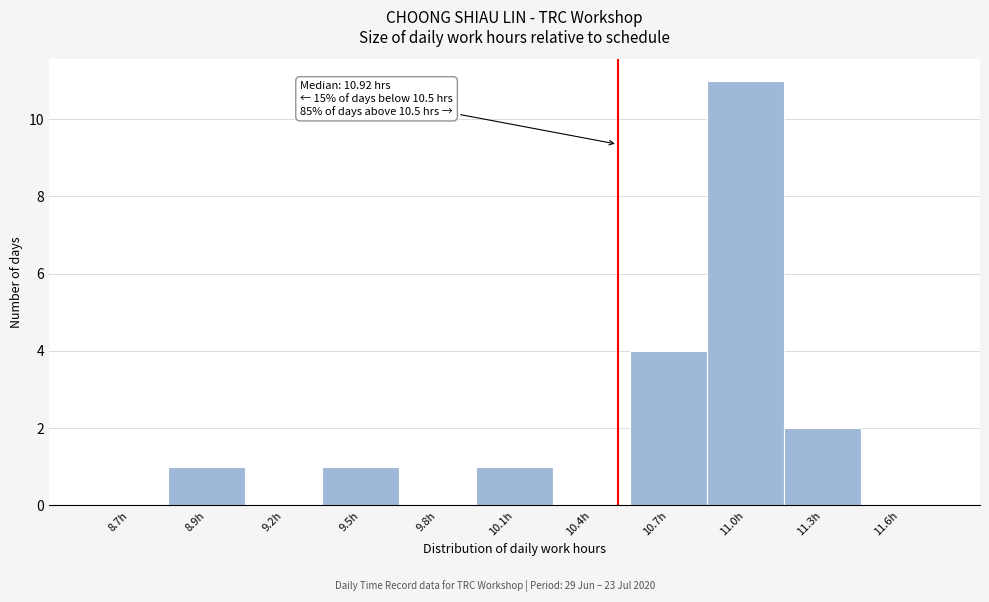

Reading right to left, transcribe all the data shown in this chart.

11.6h=0	11.3h=2	11.0h=11	10.7h=4	10.4h=0	10.1h=1	9.8h=0	9.5h=1	9.2h=0	8.9h=1	8.7h=0